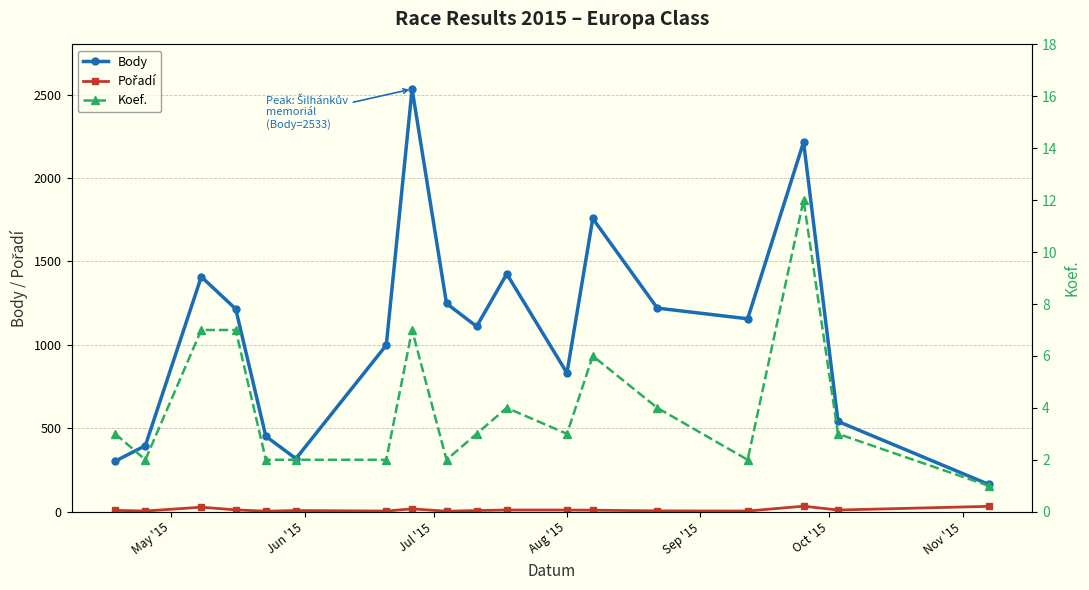

What is the value of the Koef. point at the 4th from the left?

7